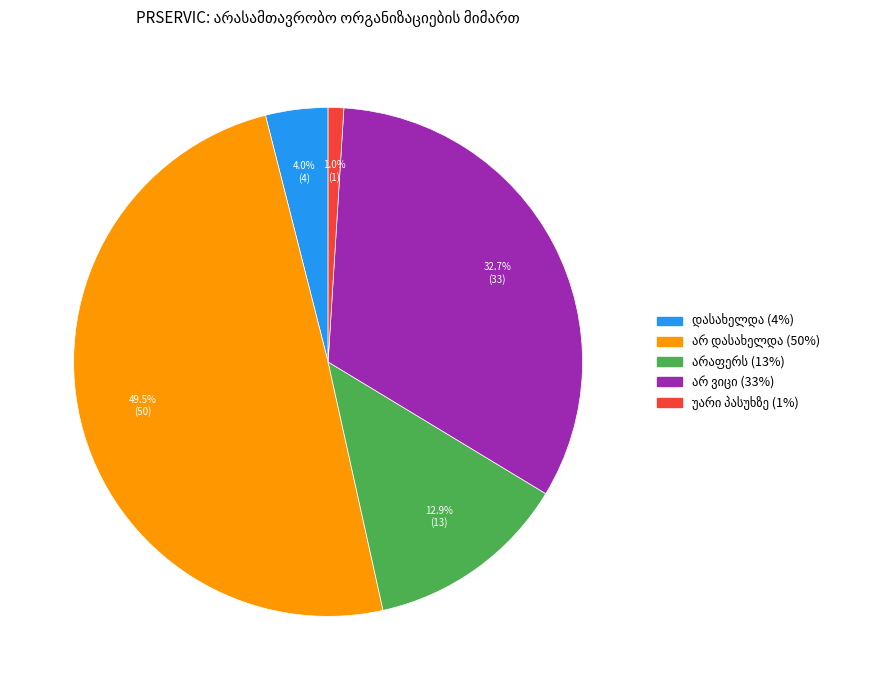

Does any single category account for the majority?

No